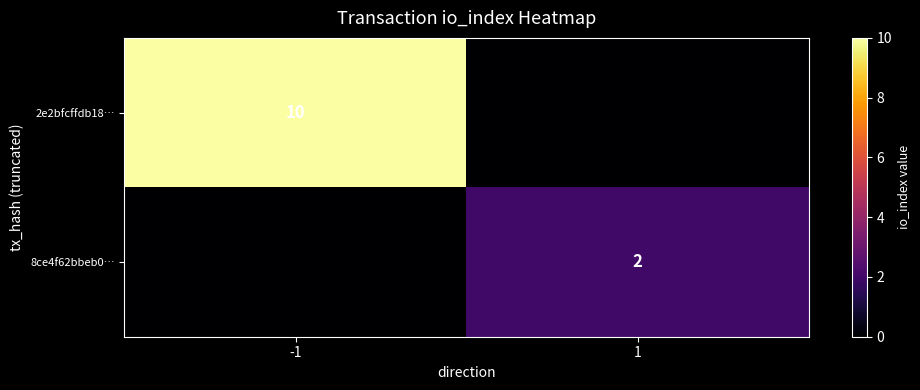

The 2e2bfcffdb18… series shows 10 at -1. True or false?

True